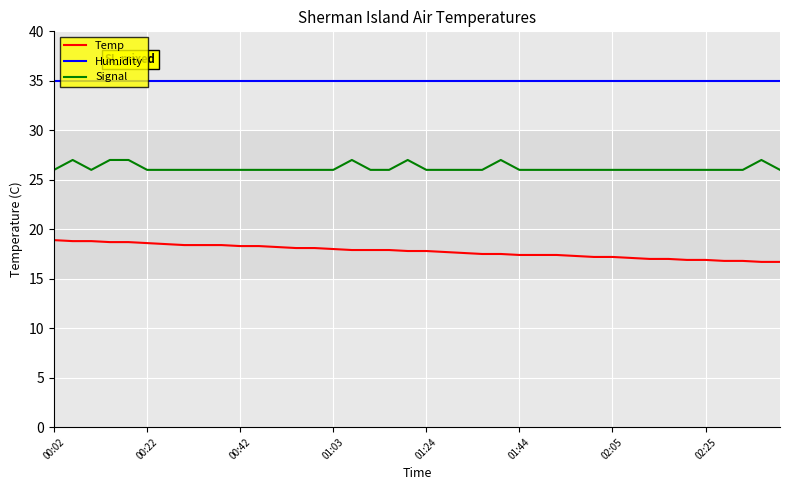

True or false: Temp and Signal cross at least once.

False